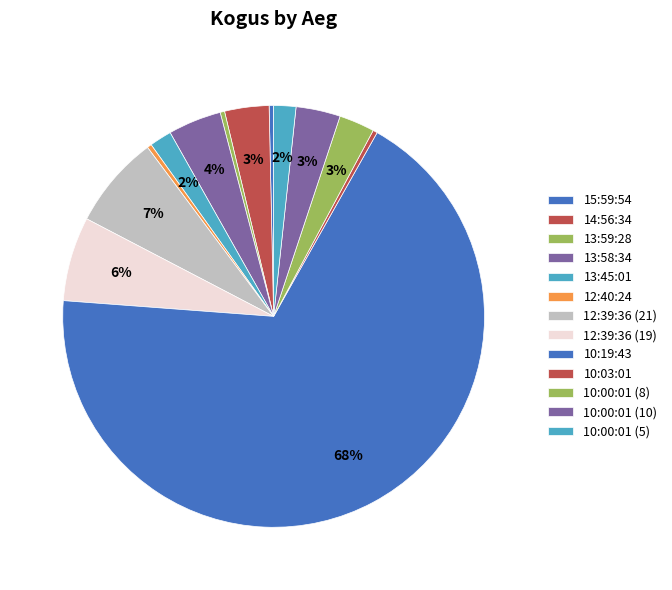

What is the smallest slice in the pie chart?

15:59:54